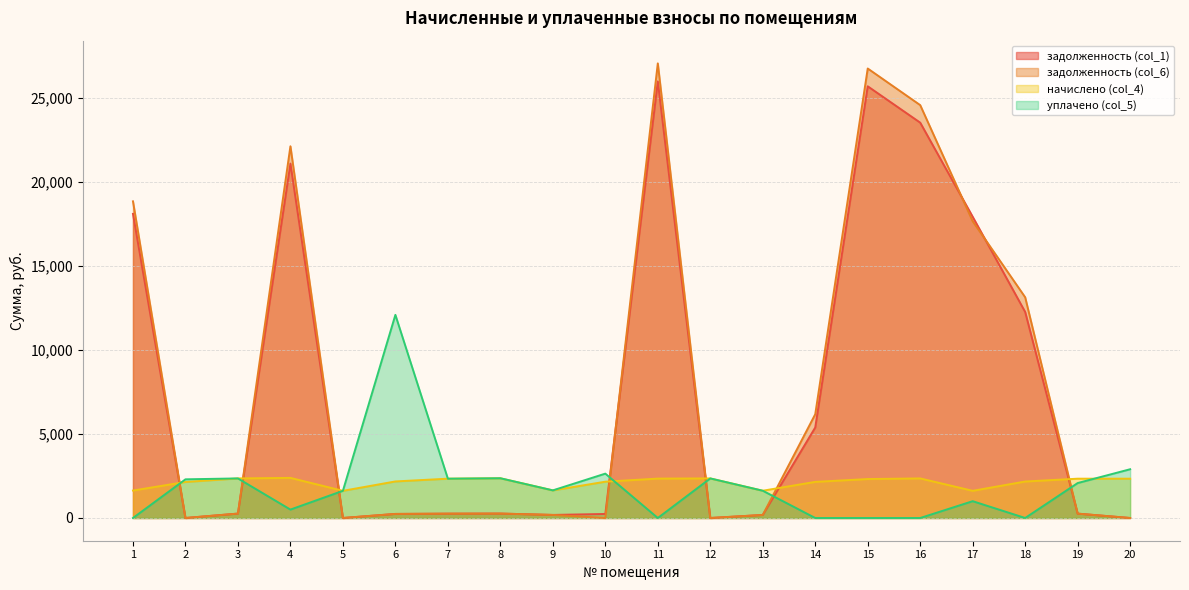

The задолженность (col_6) series shows 259.7 at 19. True or false?

True